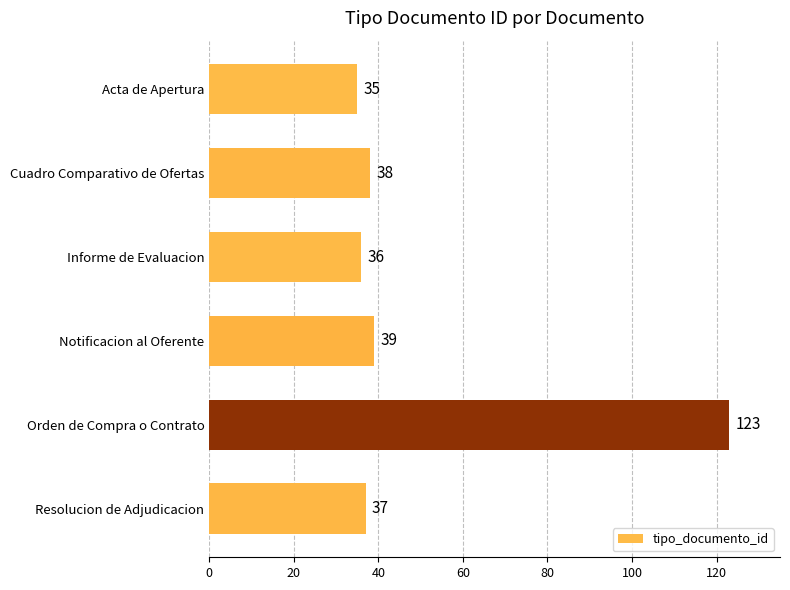

Count the number of data series in this chart.

1